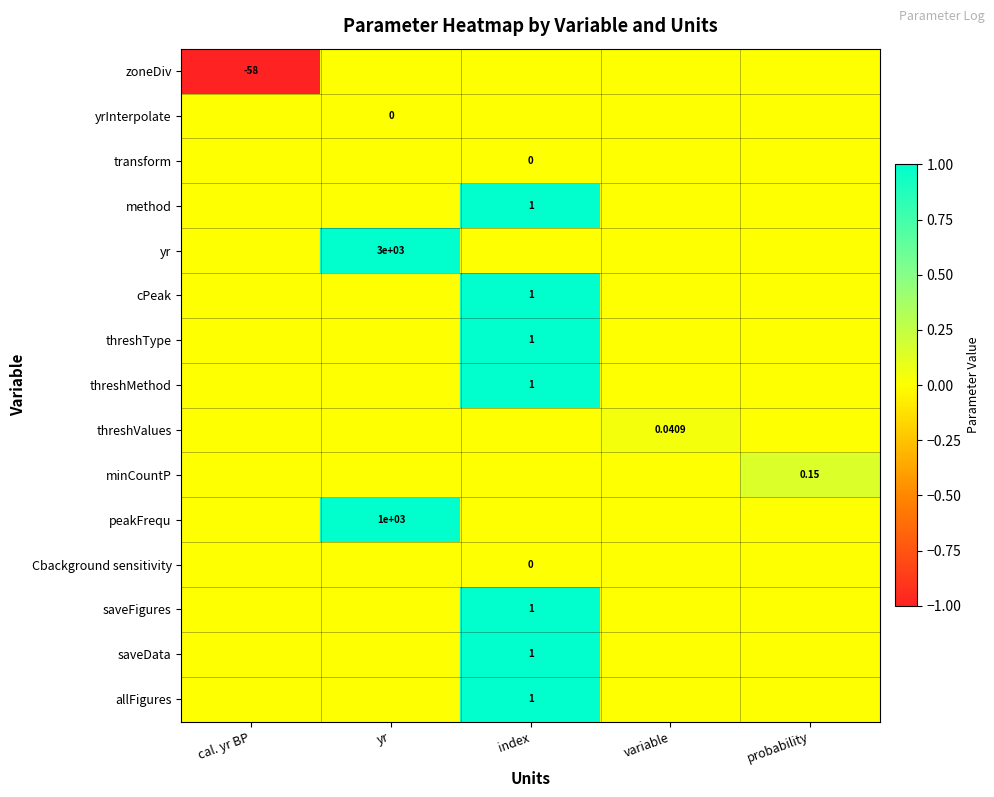

Is it true that Cbackground sensitivity equals 0.0 at probability?

True